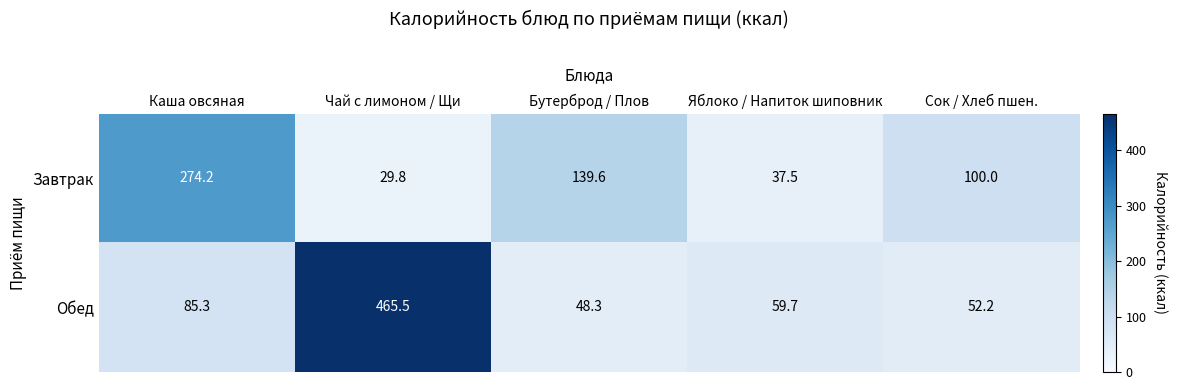

What is the approximate value of Обед at Бутерброд / Плов?

48.3